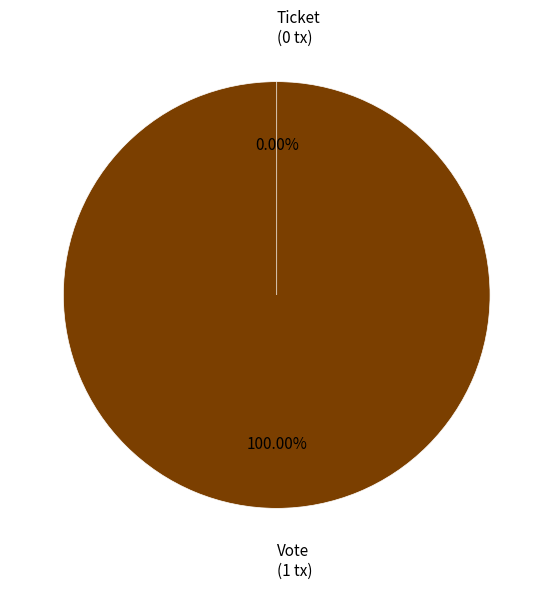

How many slices are in this pie chart?

2